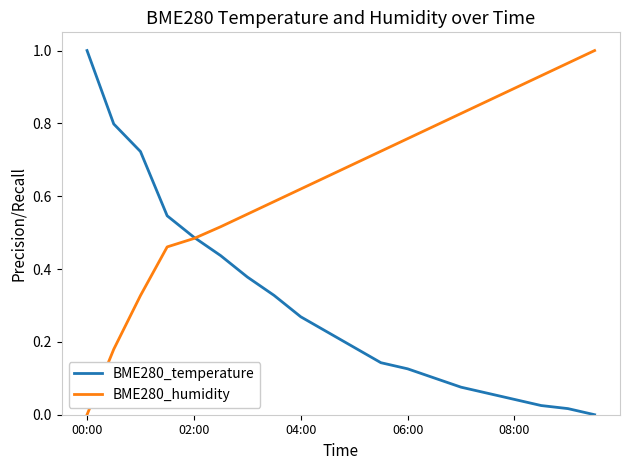

What are all the series names shown in the legend?

BME280_temperature, BME280_humidity